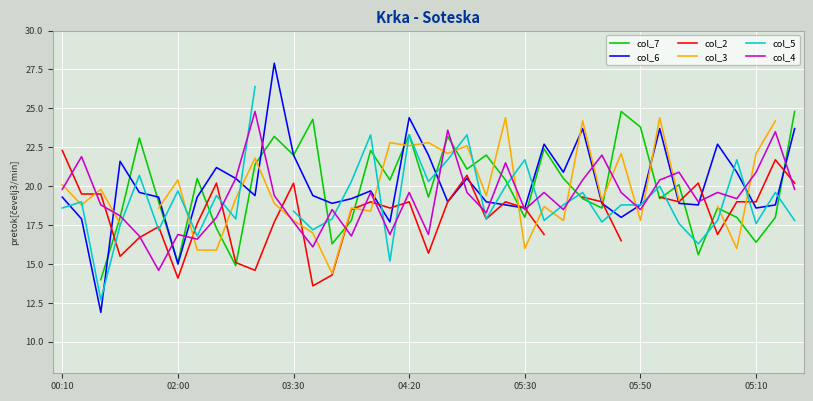

What is the maximum value for col_4?

24.8